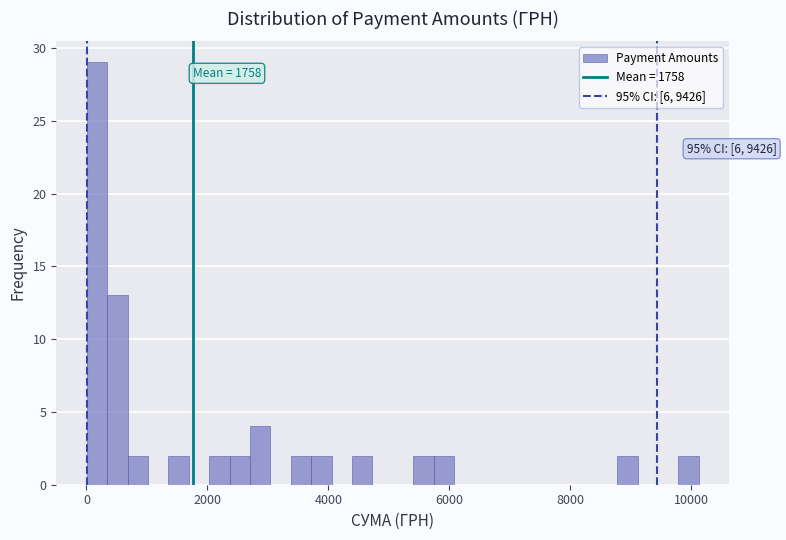

Around what value on the x-axis is the tallest bar? Give the approximate position of its centre, as read against the axis.

200